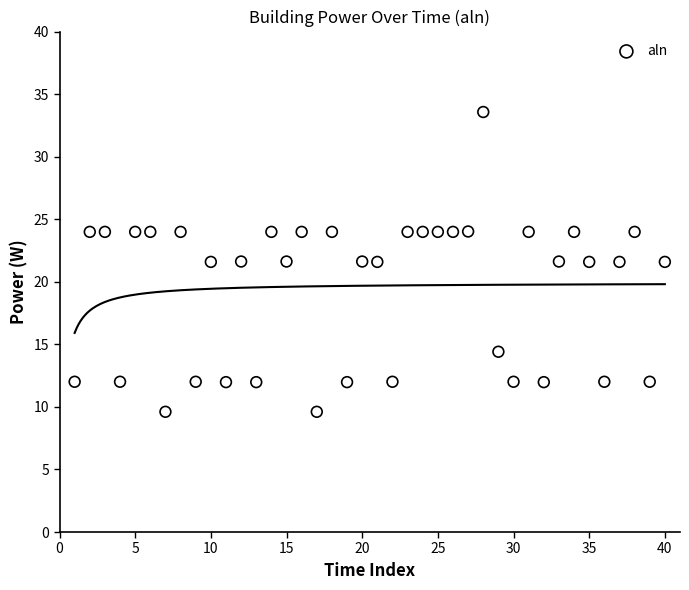

What is the range of X values (max minus min)?

39.0